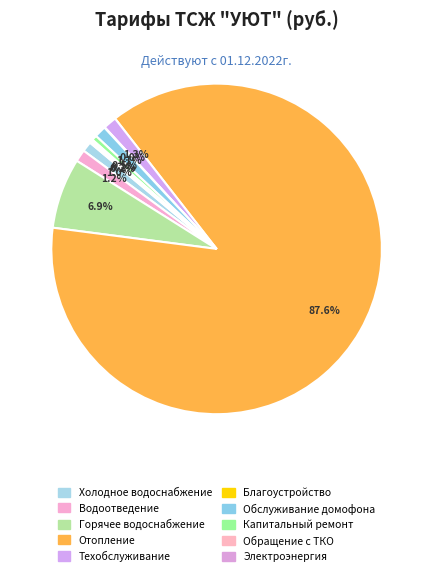

To the nearest percent, what is the average slice percentage?

10%